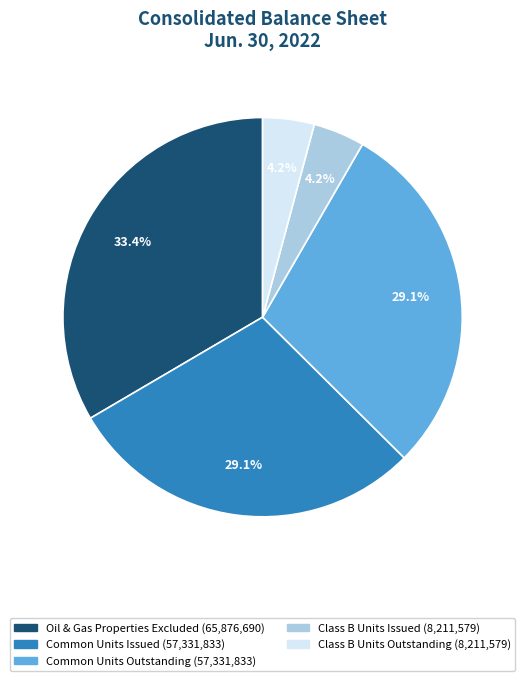

Is there a majority slice in this chart?

No